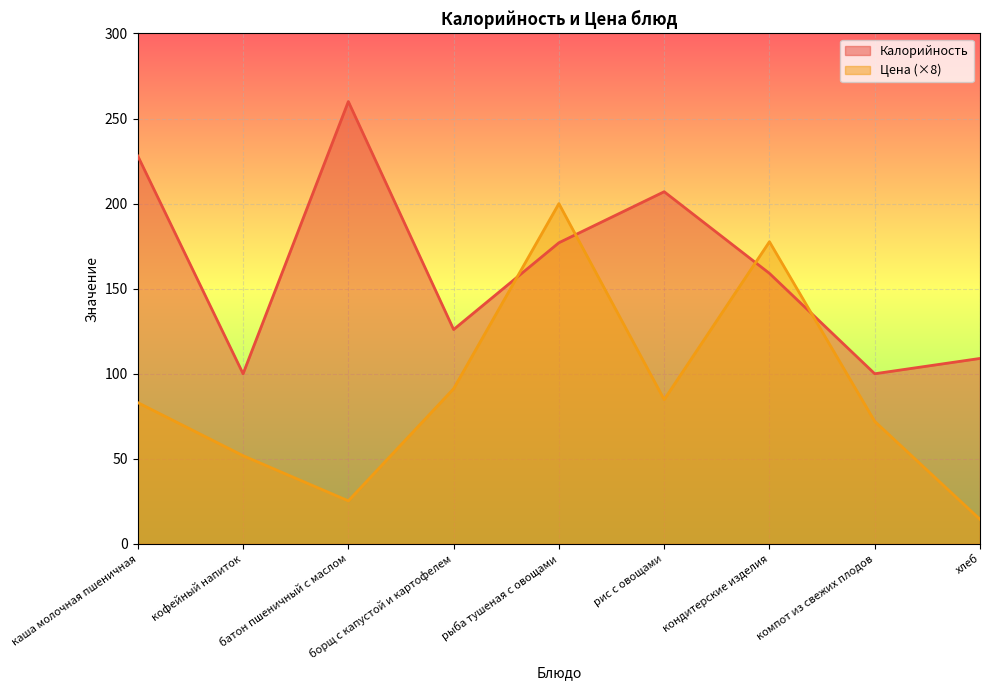

What is the label of the 1st point from the right?

хлеб